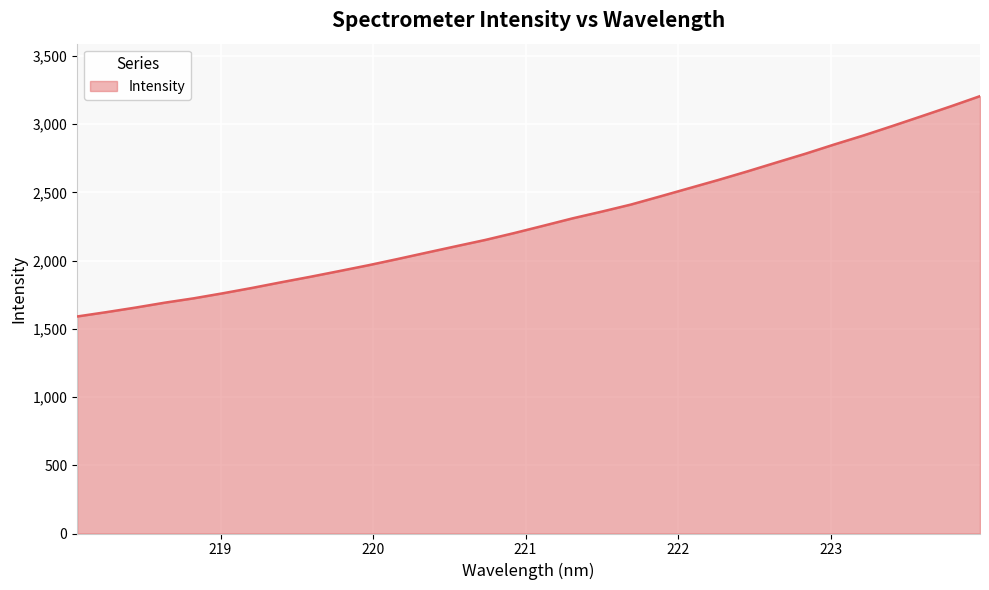

What is the smallest value displayed?

1590.6